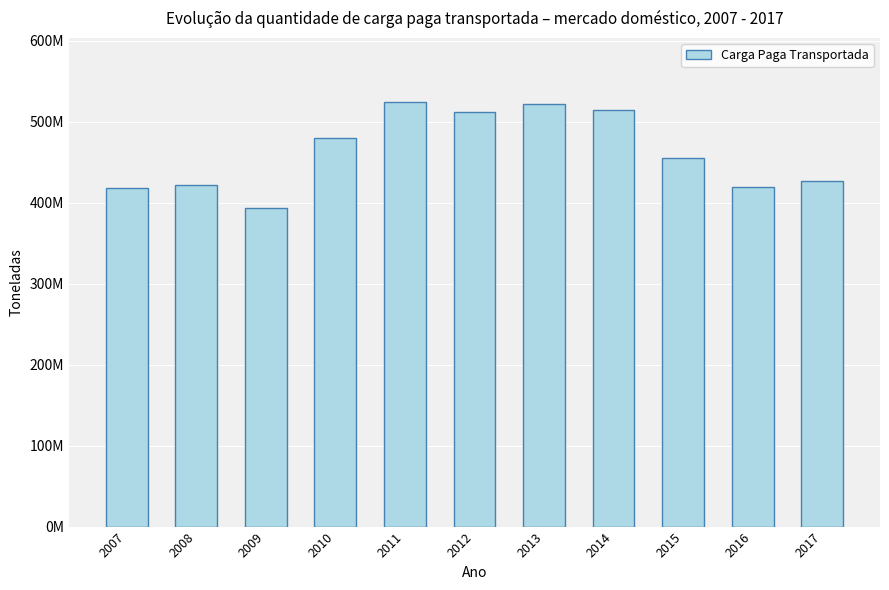

The chart shows a value of 524880463 at 2011. True or false?

True